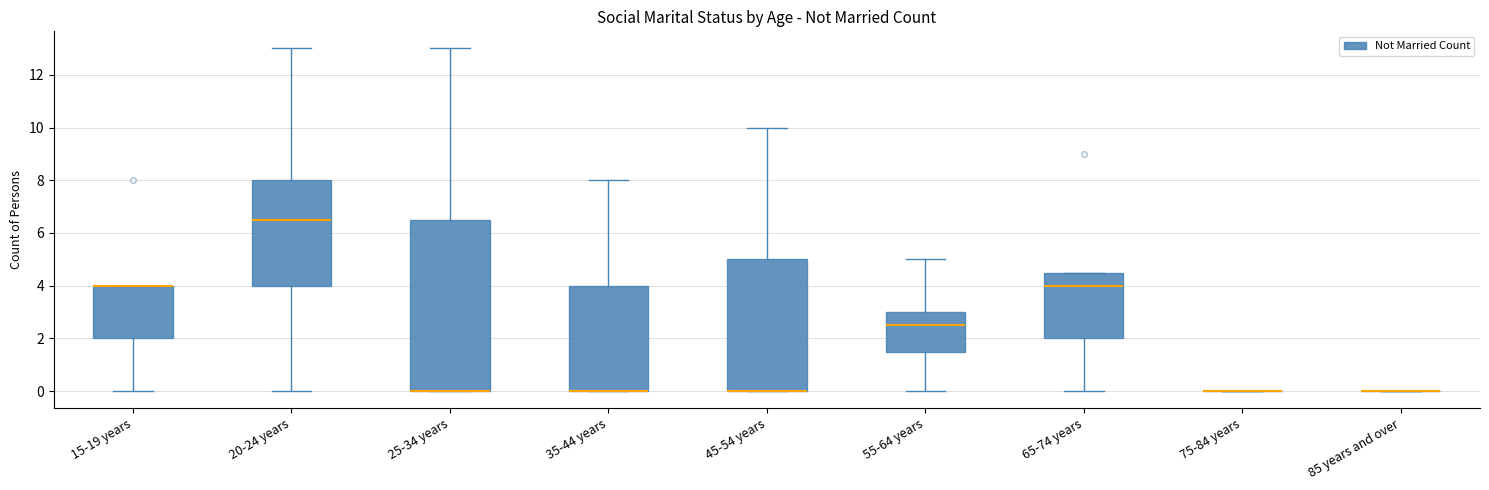

Reading left to right, read every box against the y-axis: the position of its median line, the range the box covers, and the ends of its whiskers. The values are not printed on the chart, so give them approximately, as read against the axis.

15-19 years: median 4.0 (drawn on the box's upper edge), box 2.0 to 4.0, whiskers 0.0 to 4.0
20-24 years: median 6.6, box 4.0 to 8.0, whiskers 0.0 to 13.0
25-34 years: median 0.0 (drawn on the box's lower edge), box 0.0 to 6.6, whiskers 0.0 to 13.0
35-44 years: median 0.0 (drawn on the box's lower edge), box 0.0 to 4.0, whiskers 0.0 to 8.0
45-54 years: median 0.0 (drawn on the box's lower edge), box 0.0 to 5.0, whiskers 0.0 to 10.0
55-64 years: median 2.6, box 1.6 to 3.0, whiskers 0.0 to 5.0
65-74 years: median 4.0, box 2.0 to 4.6, whiskers 0.0 to 4.6
75-84 years: box collapsed to a line at 0.0, whiskers 0.0 to 0.0
85 years and over: box collapsed to a line at 0.0, whiskers 0.0 to 0.0